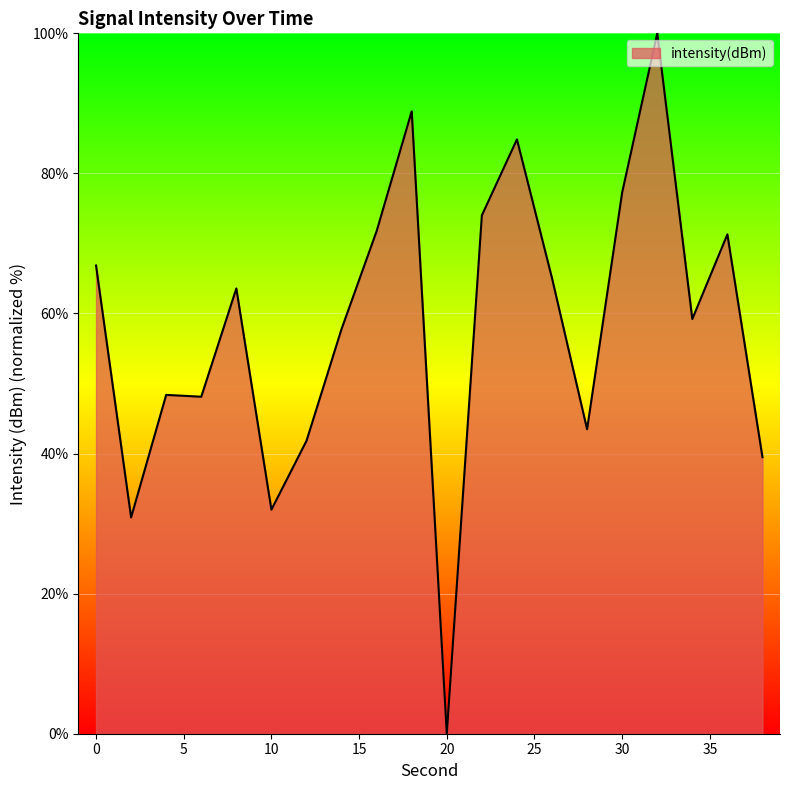

What is the maximum value shown in the chart?

100.0